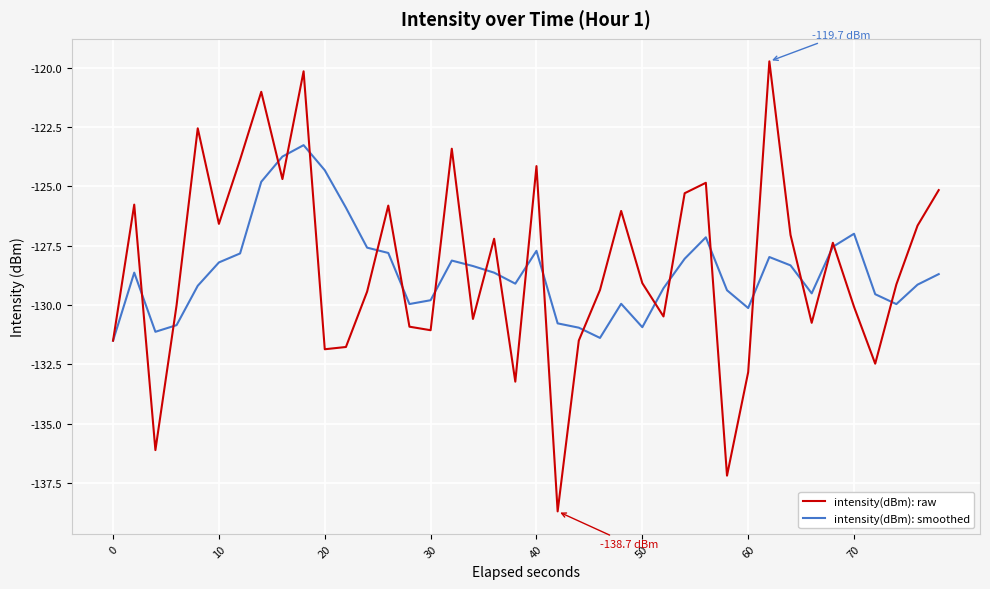

Rank the series by their maximum value, from highest to lowest.

intensity(dBm): raw, intensity(dBm): smoothed